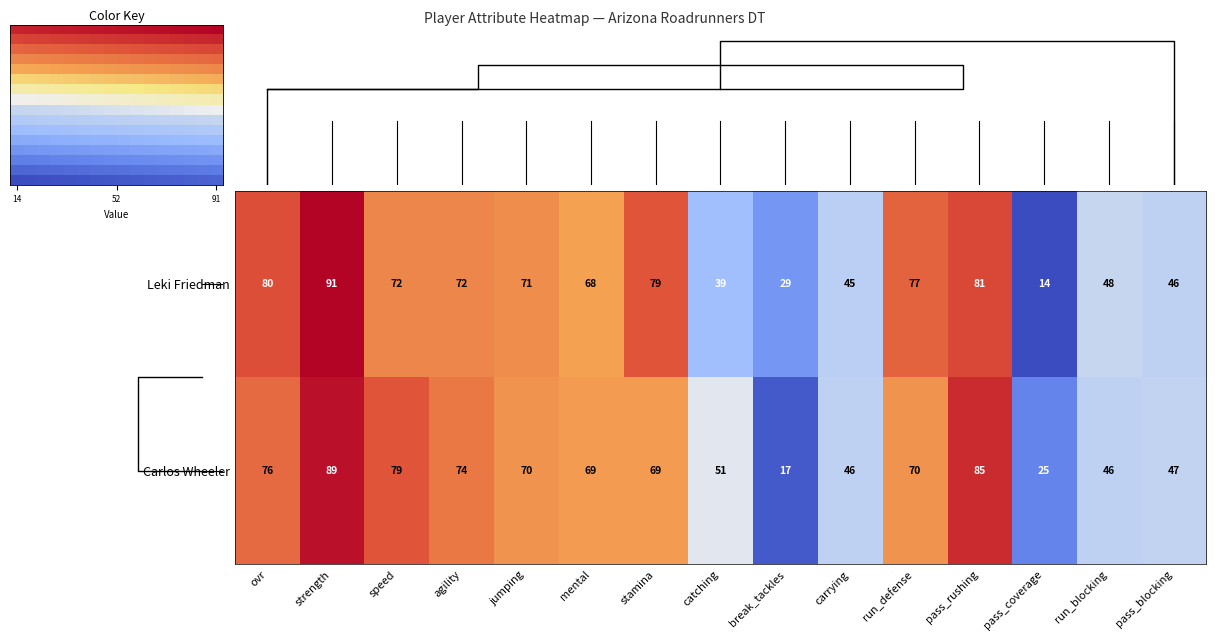

How many values in the Leki Friedman series are below 71?

7